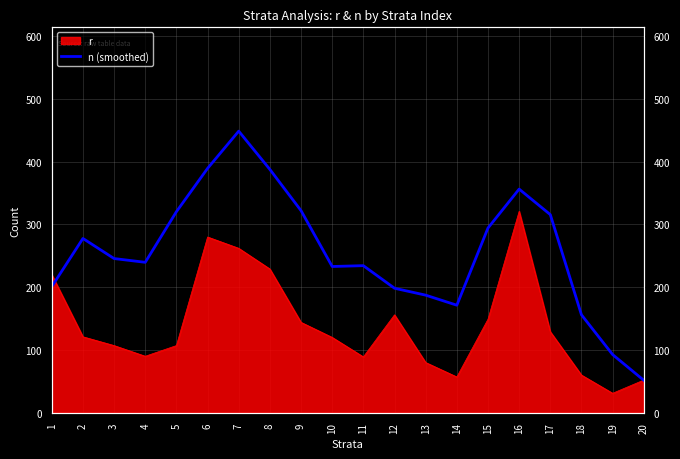

The value at 7 is 683.8. True or false?

False